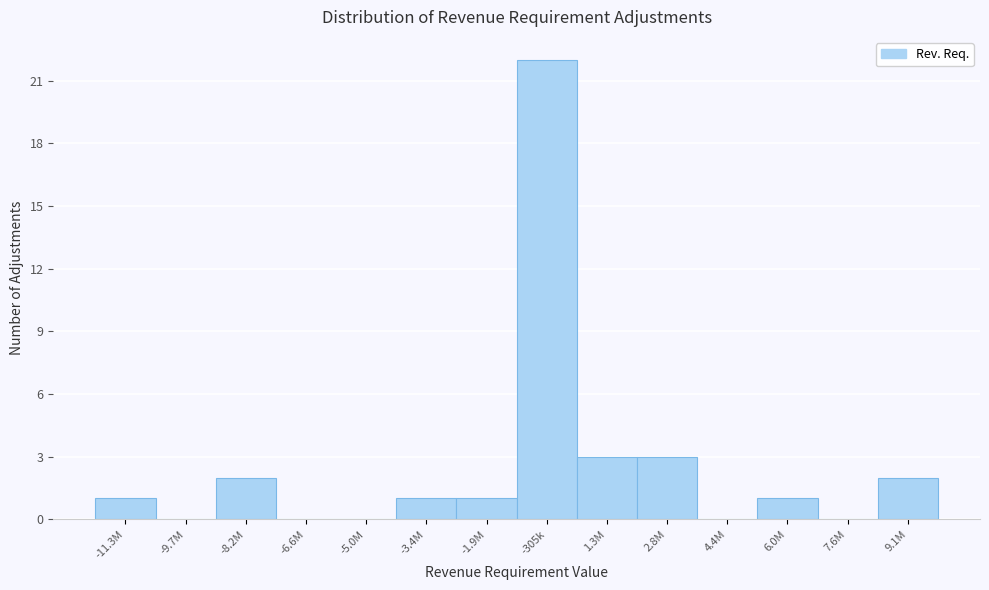

Reading left to right, what are all the values shown in this chart?

-11.3M=1	-9.7M=0	-8.2M=2	-6.6M=0	-5.0M=0	-3.4M=1	-1.9M=1	-305k=22	1.3M=3	2.8M=3	4.4M=0	6.0M=1	7.6M=0	9.1M=2